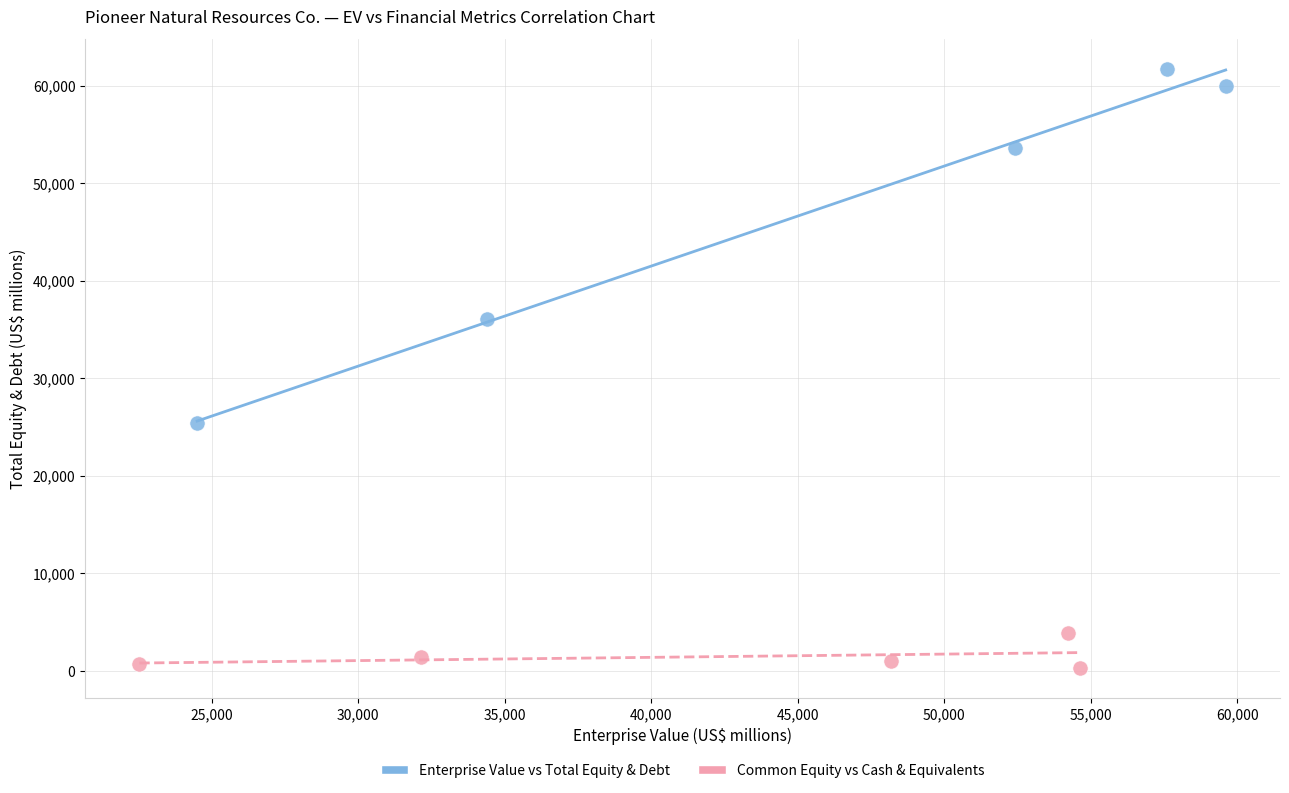

Which series contains the lowest Y value?

Common Equity vs Cash & Equivalents